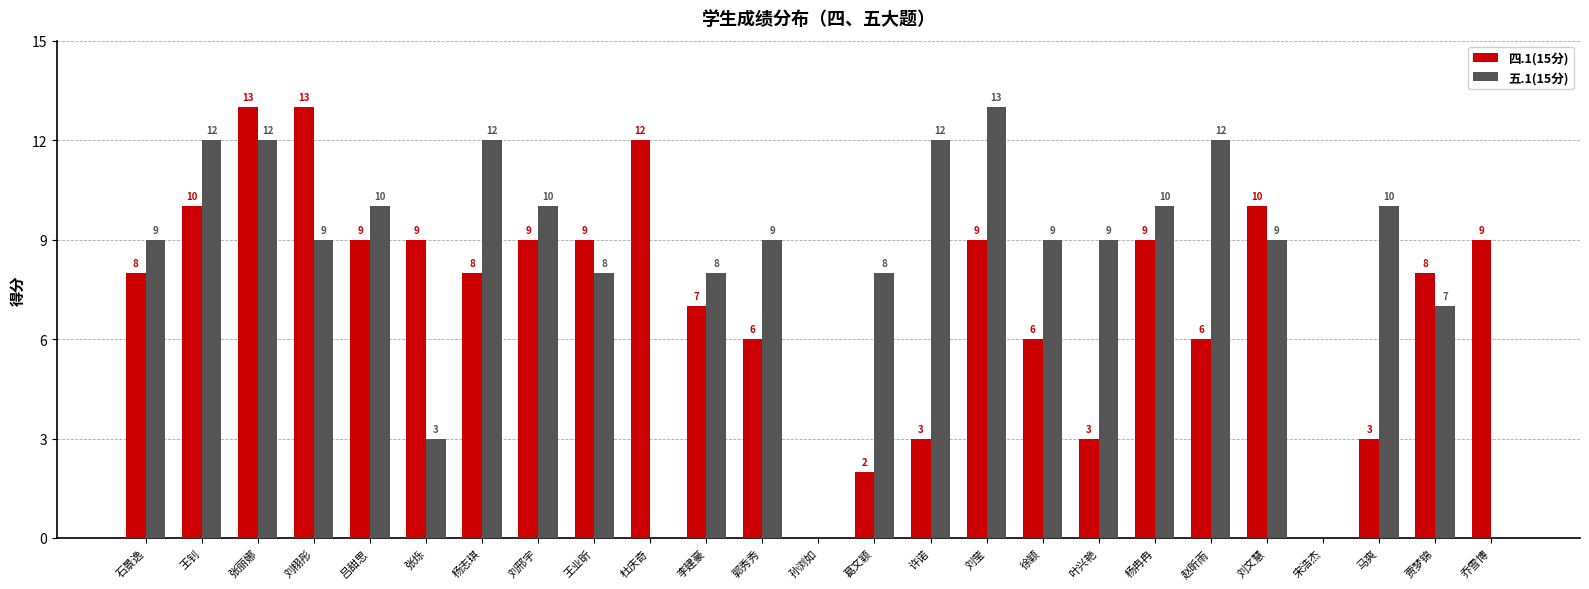

At which category is the sum across all series the highest?

张丽娜